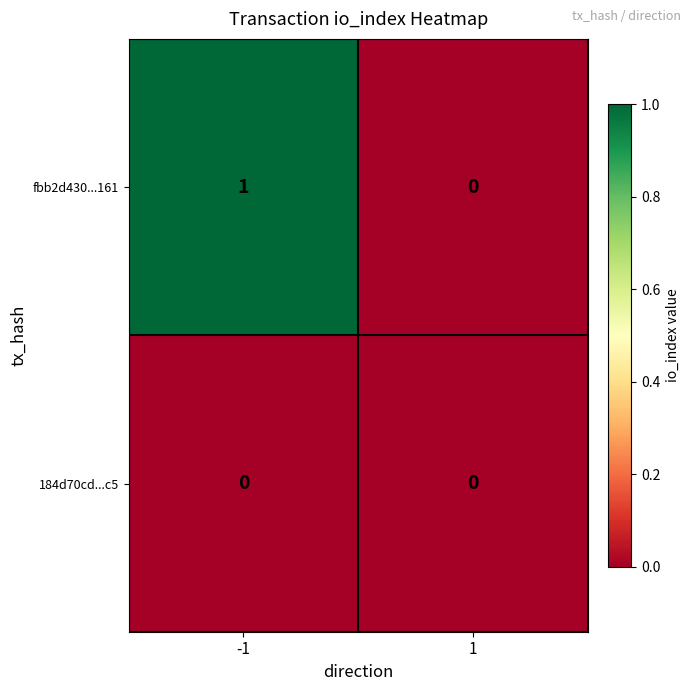

At which category is the sum across all series the highest?

-1